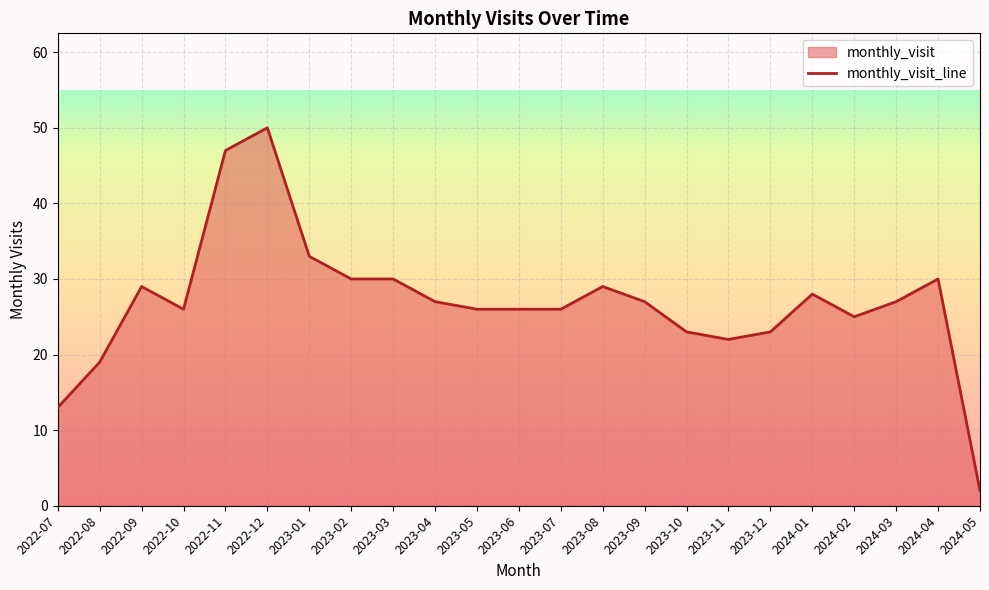

Where is the first local minimum?

2022-10